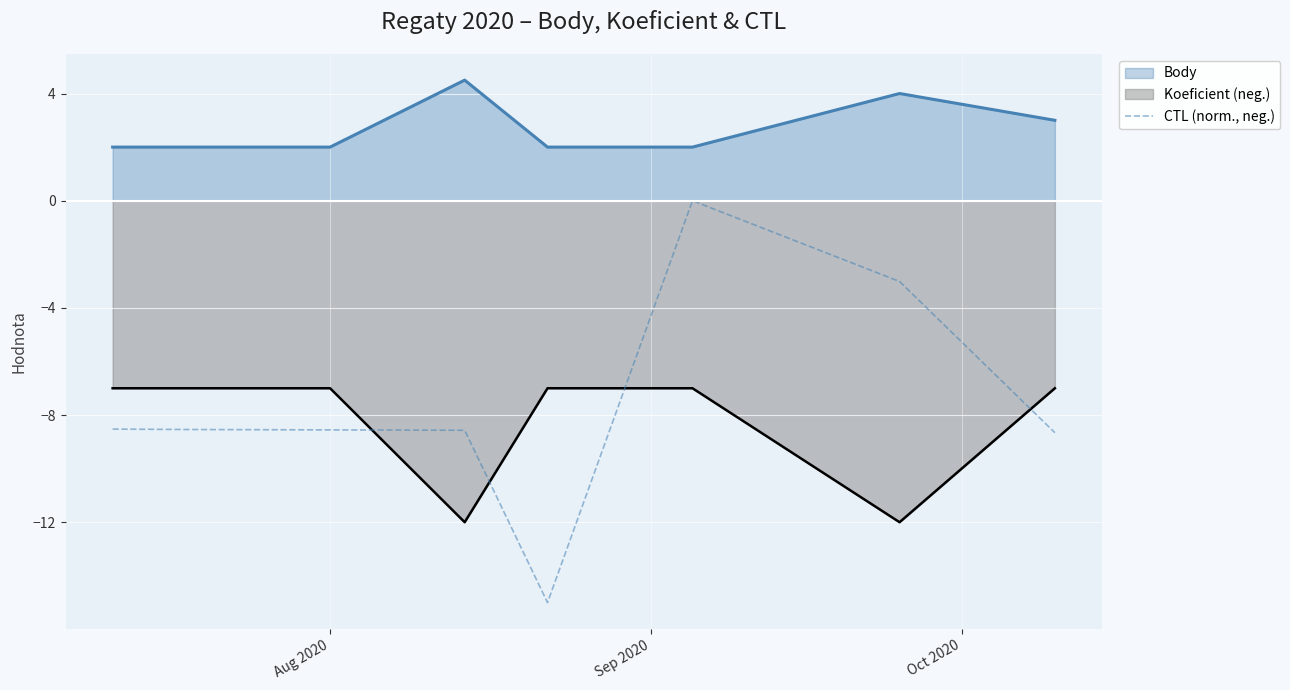

Which series has the widest spread of values?

CTL (norm., neg.)